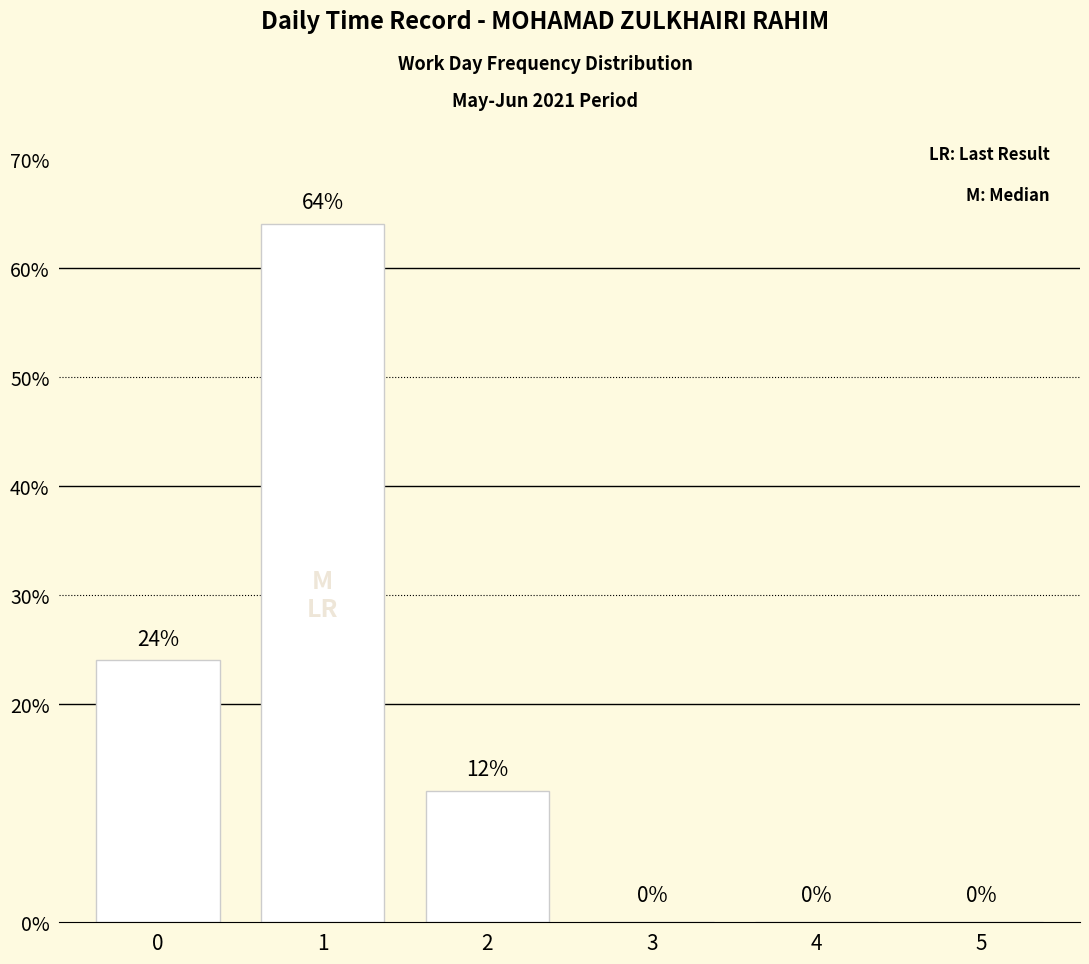

What is the average value?

17